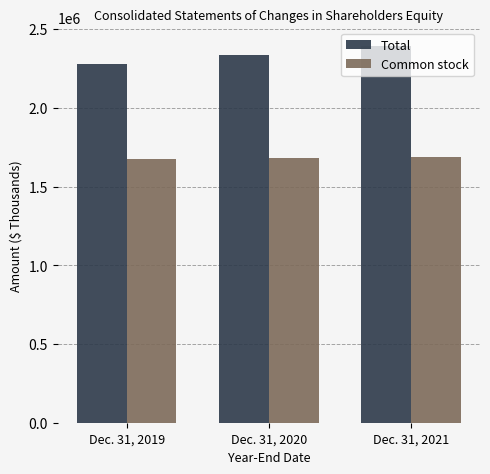

True or false: Total has a value of 2280260 at Dec. 31, 2019.

True